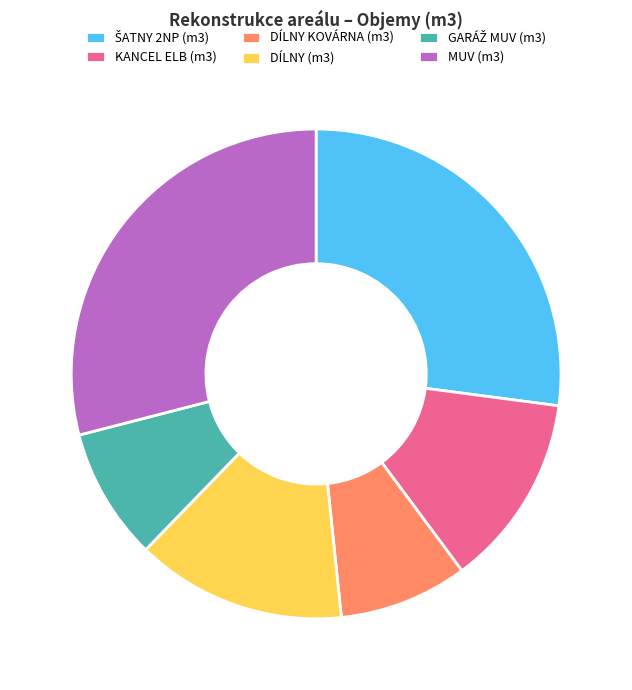

What is the ratio of the value at DÍLNY (m3) to the value at MUV (m3)?

0.5